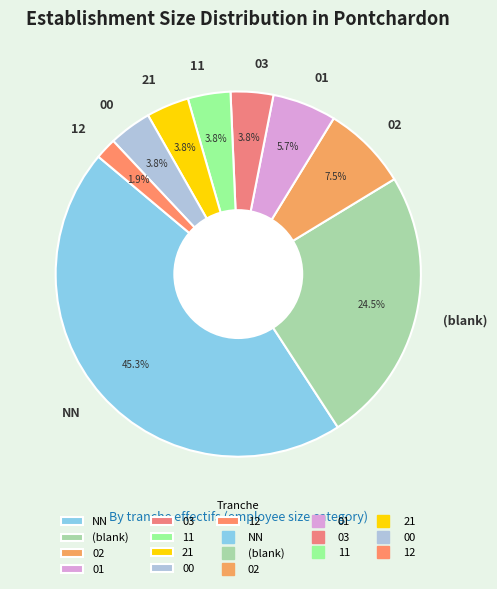

Between NN and 11, which is larger?

NN